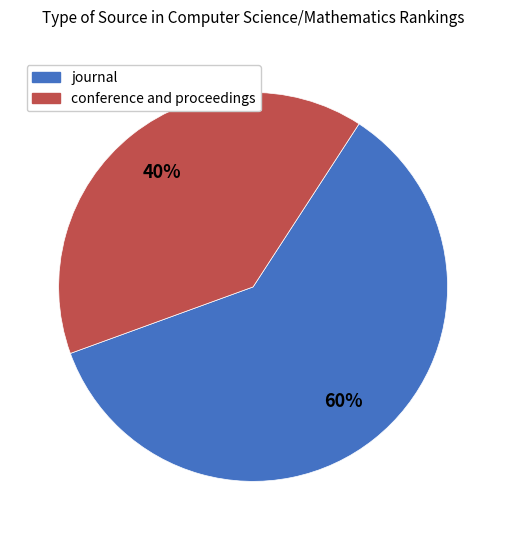

Which has a higher value, journal or conference and proceedings?

journal